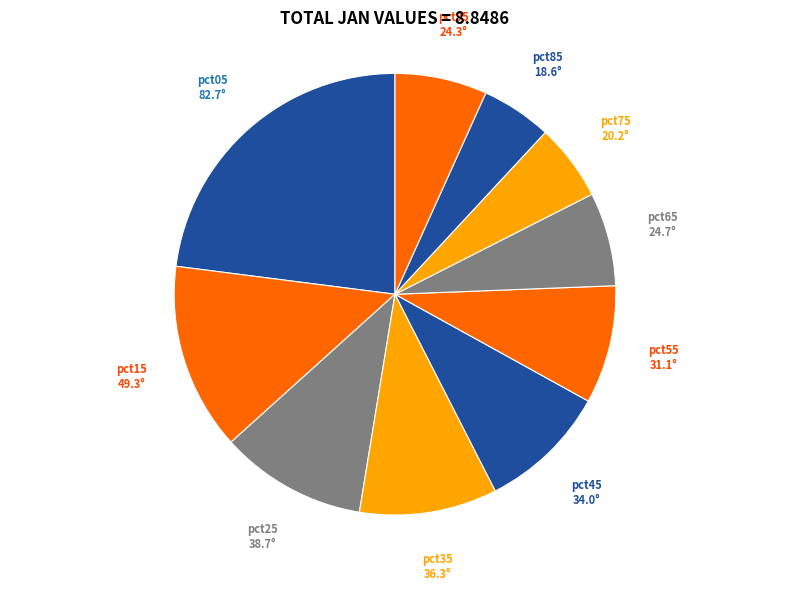

Which category has the biggest portion of the pie?

pct05